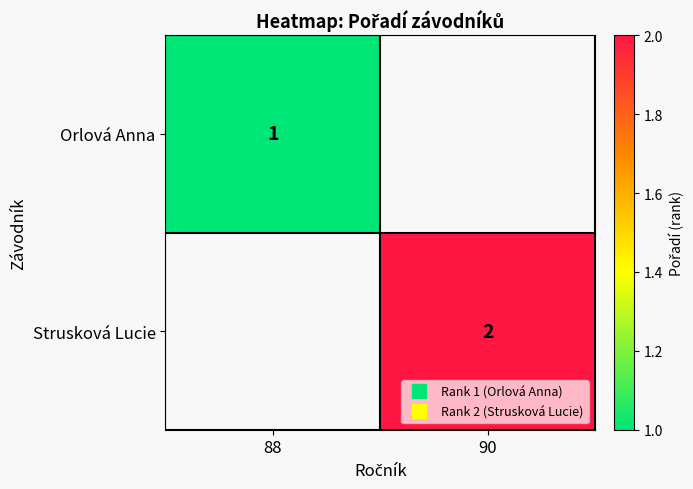

At which category does the chart reach its minimum across all series?

88